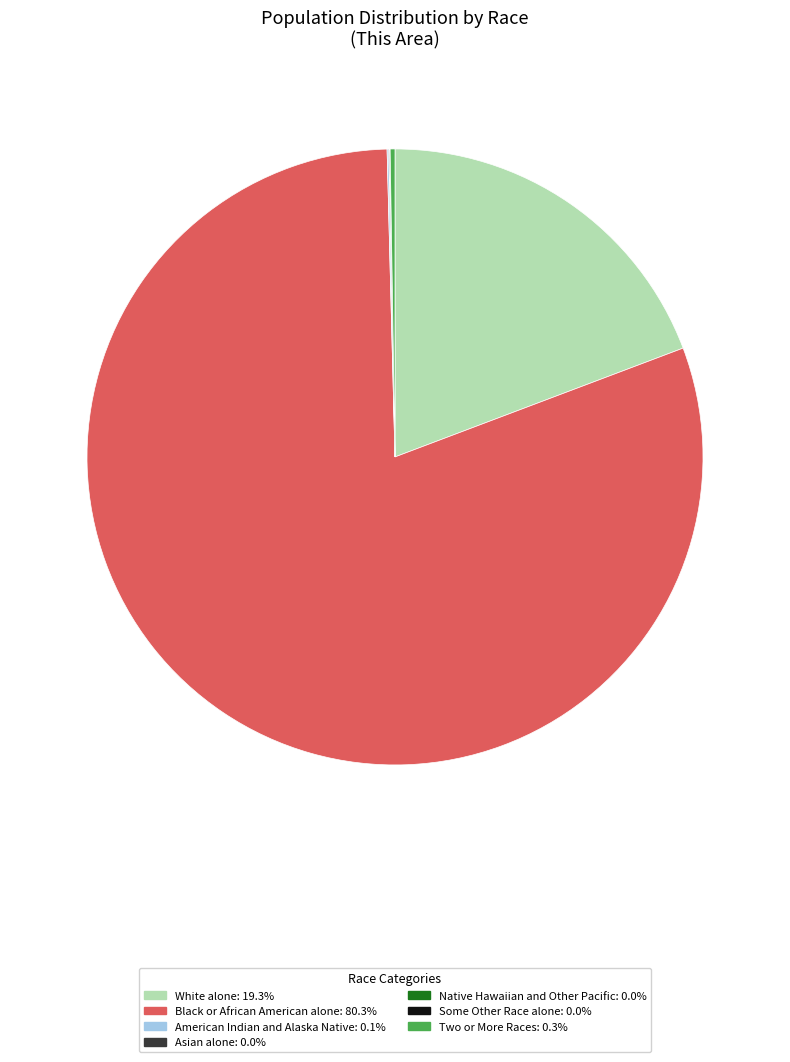

Is there any slice that represents more than half of the pie?

Yes